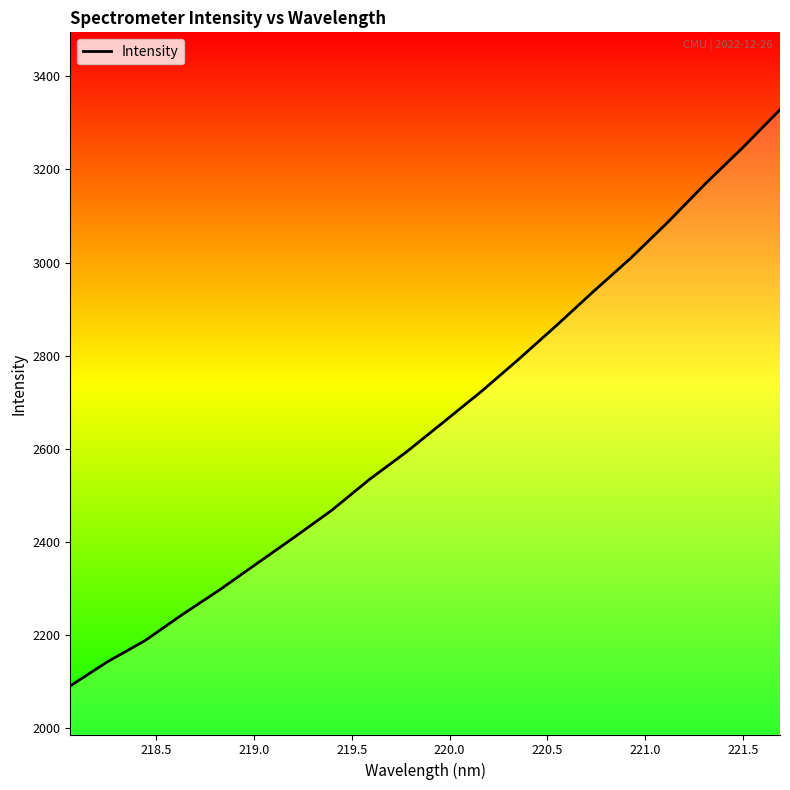

What is the smallest value displayed?

2090.0